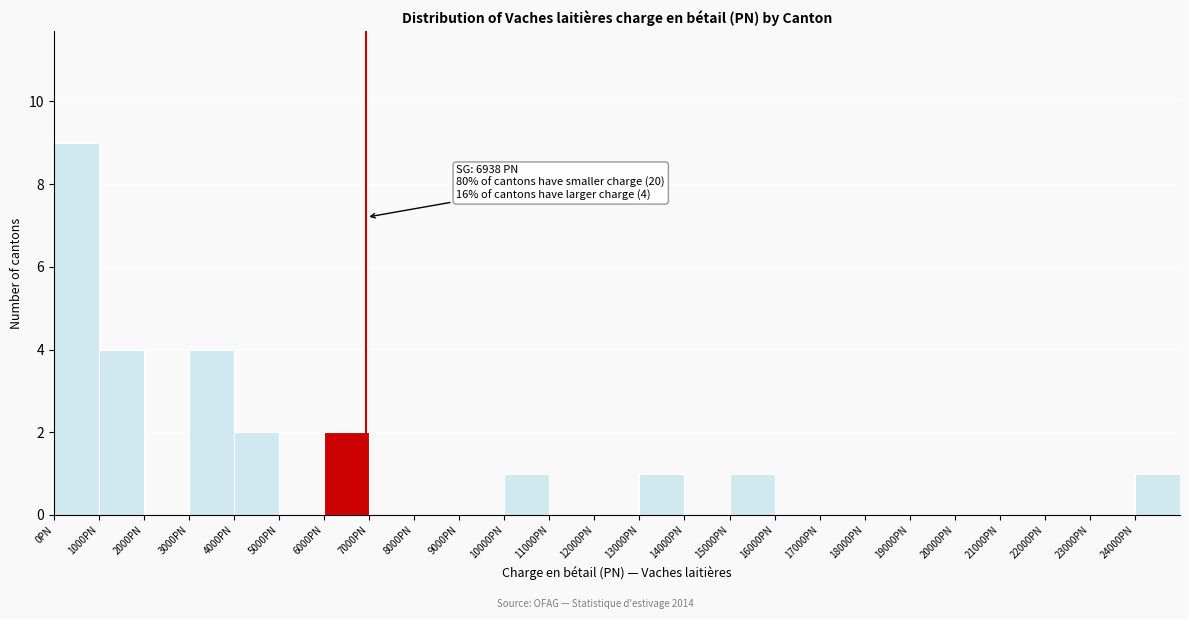

Which range on the x-axis has the tallest bar?

0 to 1000